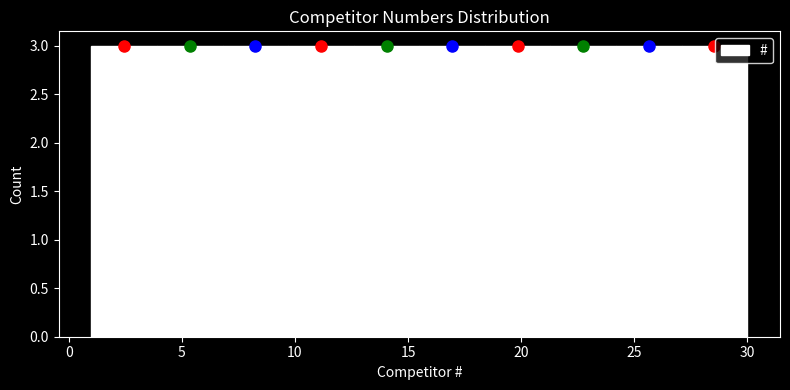

Reading left to right, list every bar in this chart as the range it spans on the x-axis followed by its height. Neither the bar edges nor the heights are printed on the chart, so give them approximately, as read against the axes.

1.0 to 3.9: 3
3.9 to 6.8: 3
6.8 to 9.7: 3
9.7 to 12.6: 3
12.6 to 15.5: 3
15.5 to 18.4: 3
18.4 to 21.3: 3
21.3 to 24.2: 3
24.2 to 27.1: 3
27.1 to 30.0: 3